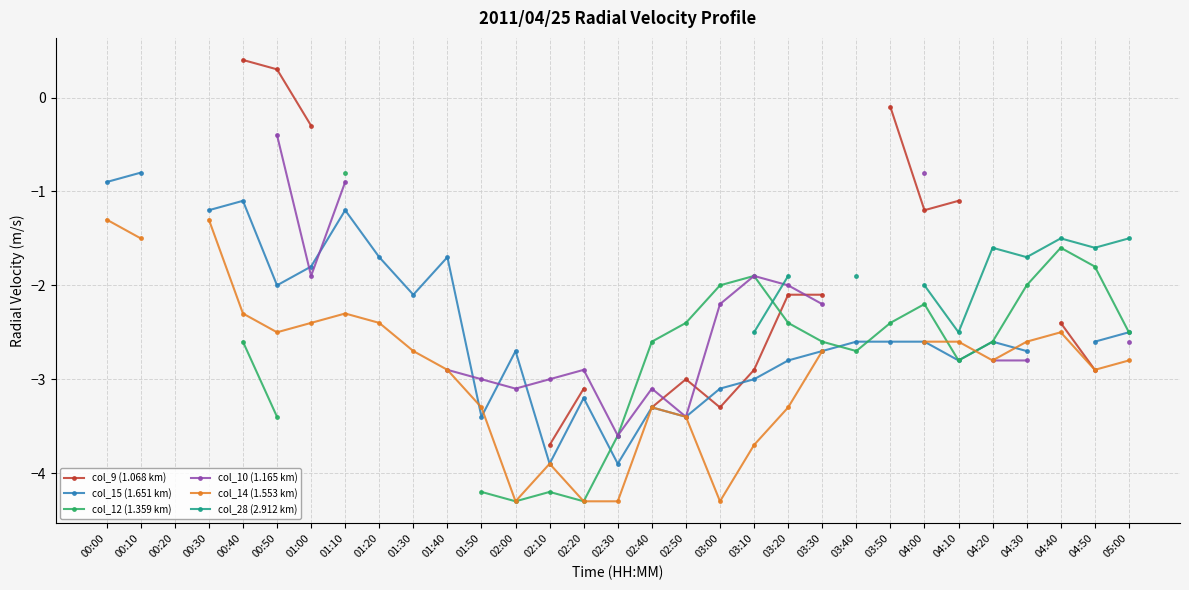

How many lines are shown in the chart?

6